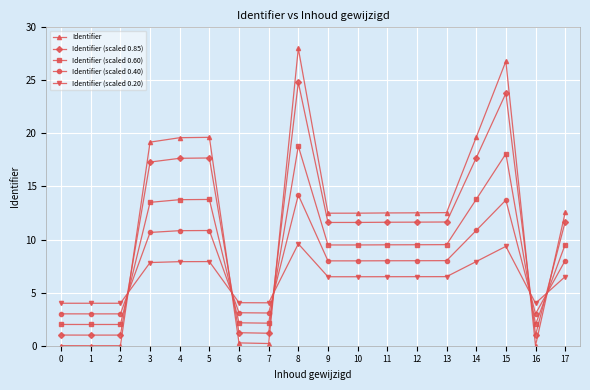

True or false: Identifier (scaled 0.20) has more than 2 points higher than both neighbors.

True